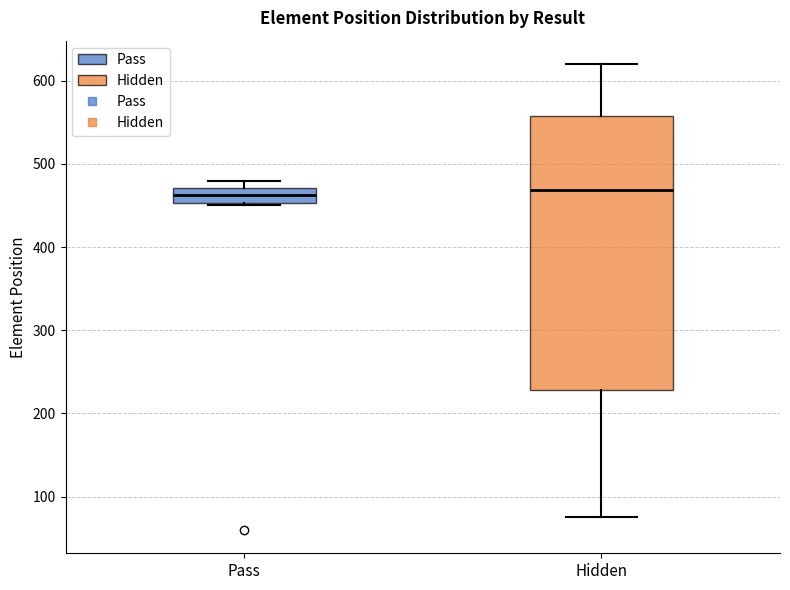

Where is the upper edge of the box for Pass on the y-axis? The values are not printed on the chart, so give them approximately, as read against the axis.

470